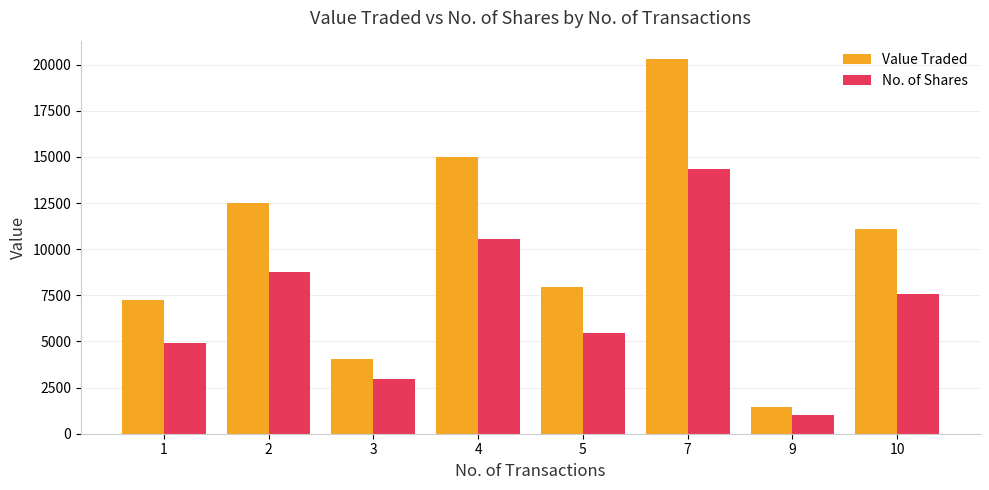

At which label is Value Traded closest to 10870?

10